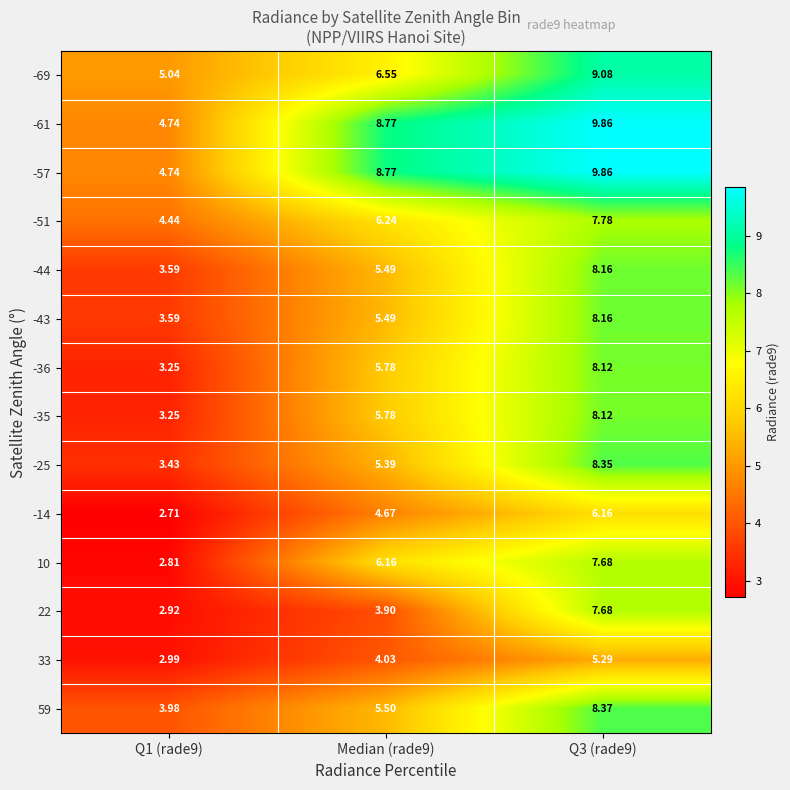

Is the value of 22 at Q3 (rade9) greater than the value of 33 at Q1 (rade9)?

Yes